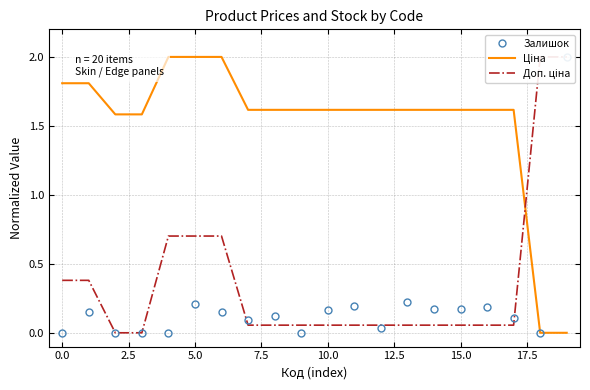

List the series in order of their peak value, lowest first.

Залишок, Ціна, Доп. ціна